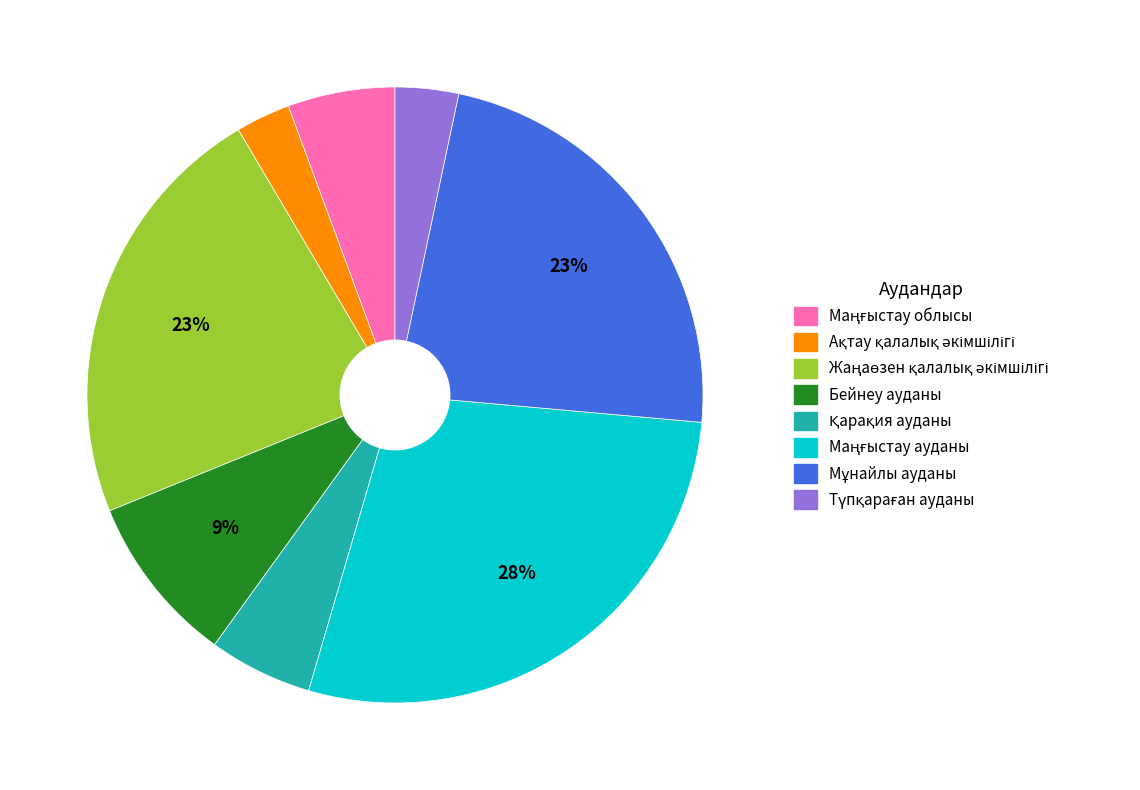

Does any single category account for the majority?

No